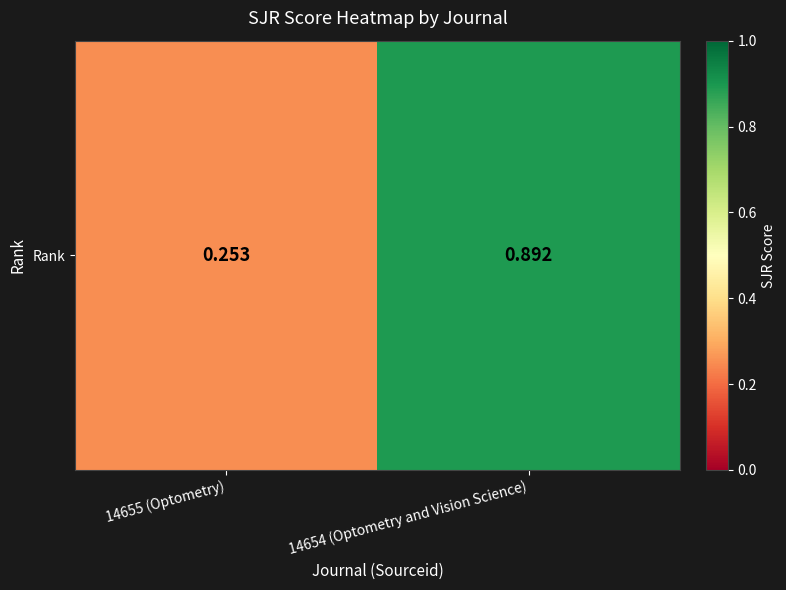

Is it true that the value at 14655 (Optometry) is 0.2?

False